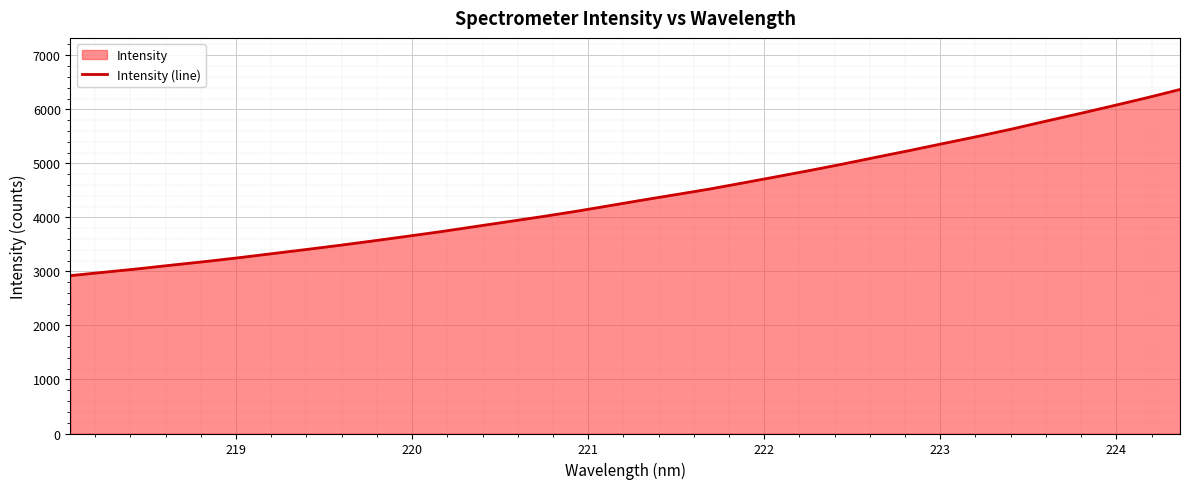

What is the difference between the maximum and minimum values?

3445.2